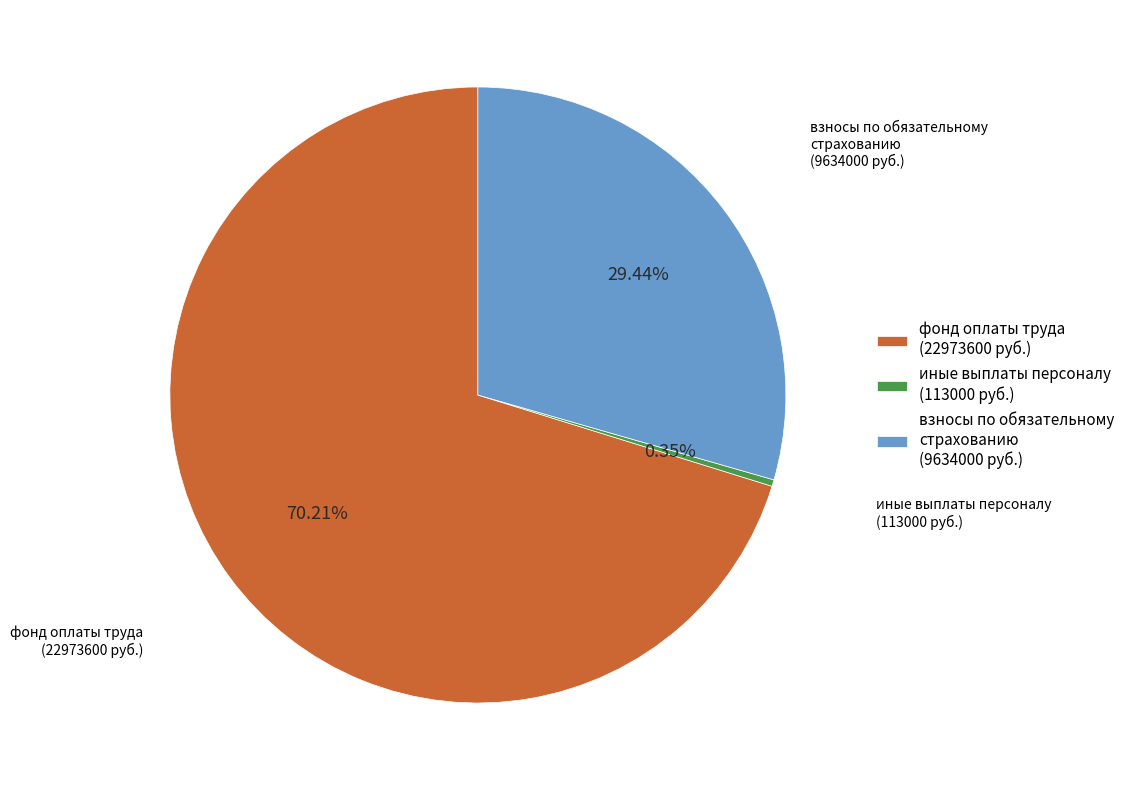

Is фонд оплаты труда the majority of the pie?

Yes